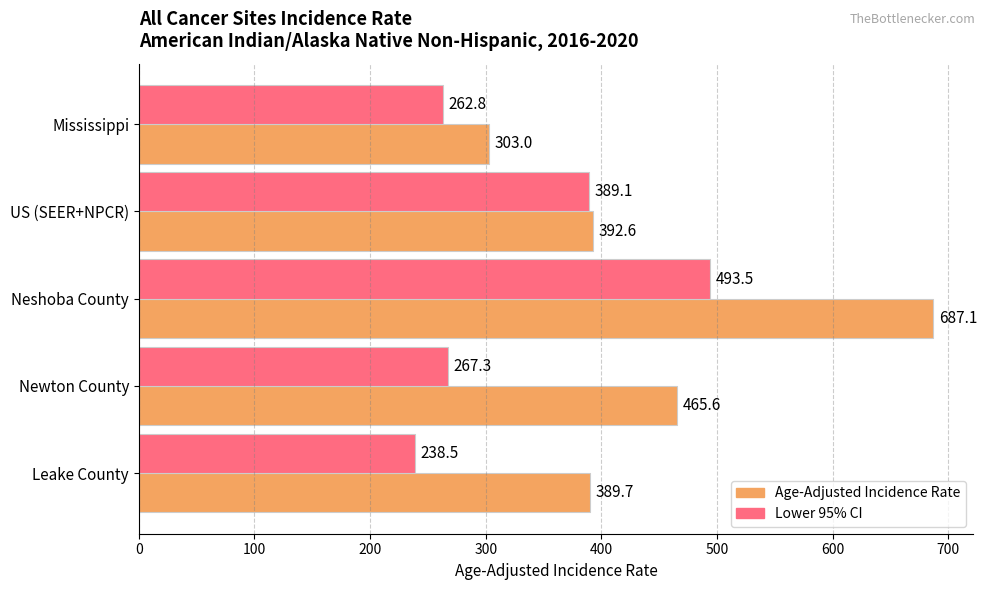

What is the difference between the maximum and minimum values in the Age-Adjusted Incidence Rate series?

384.1